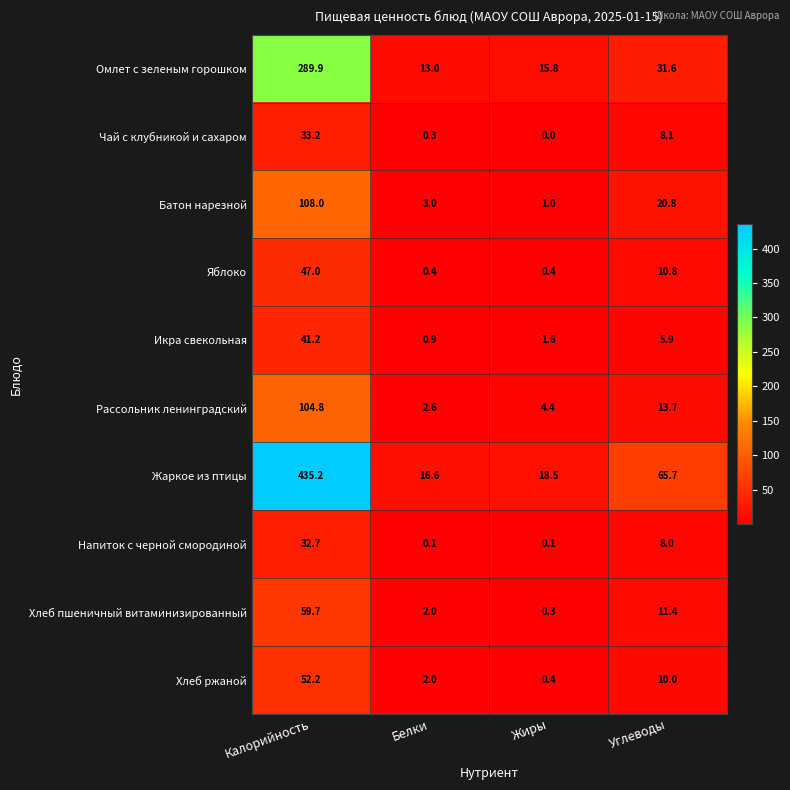

Which series has the largest total across all categories?

Жаркое из птицы